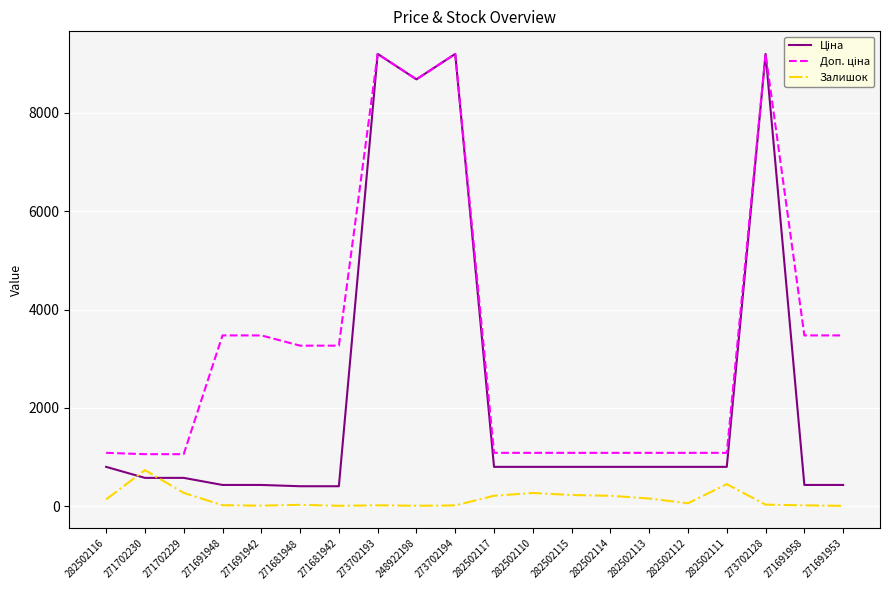

True or false: Залишок has more than 1 points higher than both neighbors.

True